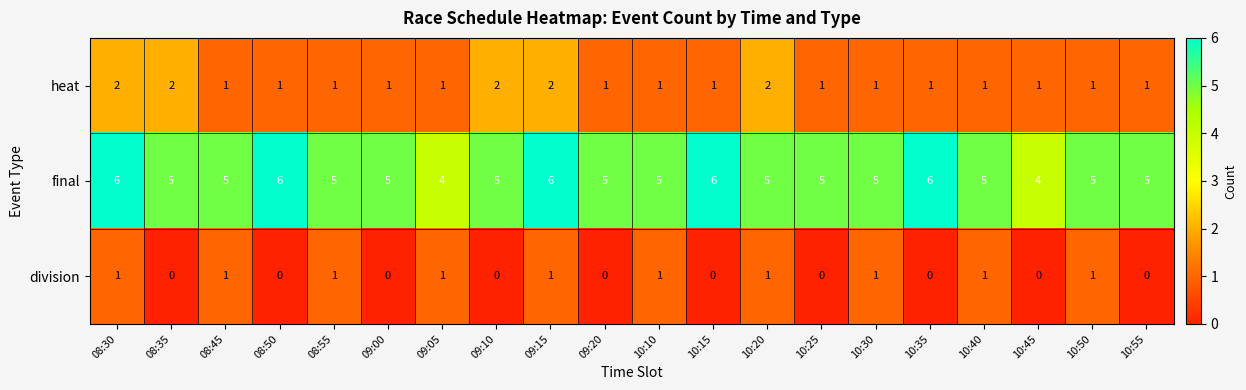

List the series in order of their overall mean, highest first.

final, heat, division